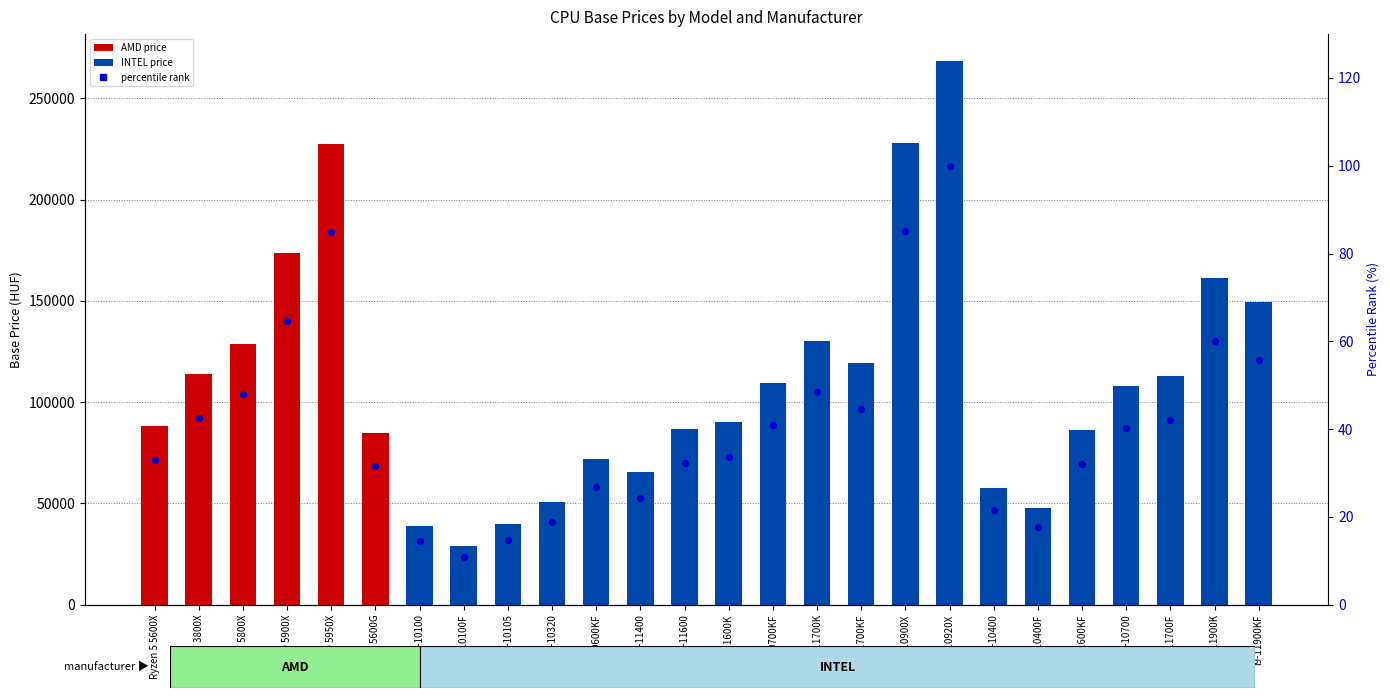

Is the value of percentile rank within manufacturer group at i5-10400 greater than the value of price (HUF) at i3-10100?

No